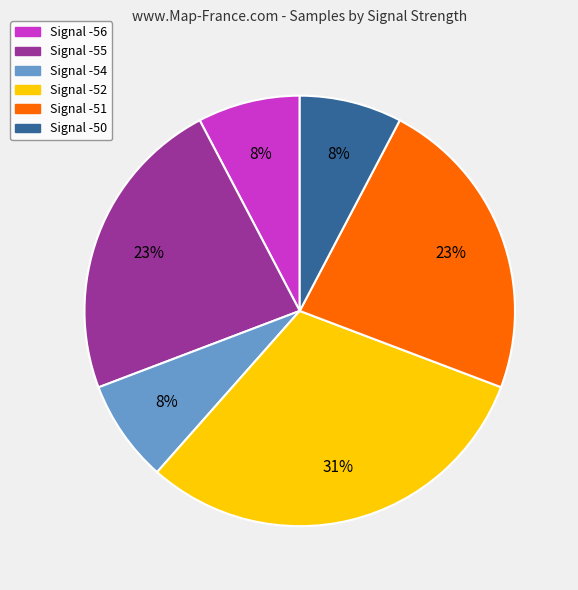

To the nearest percent, what is the average slice percentage?

17%